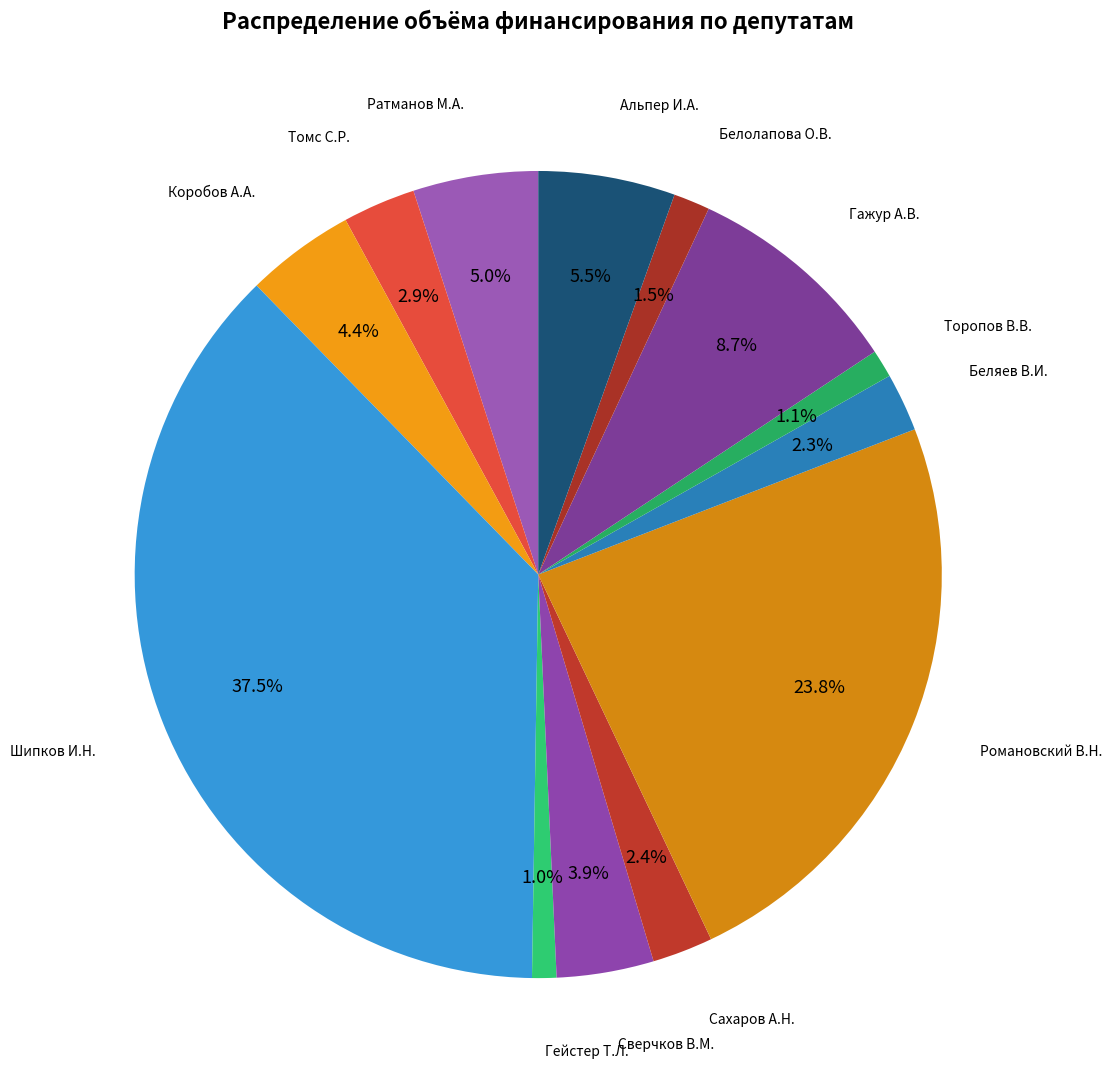

How many slices are in this pie chart?

13